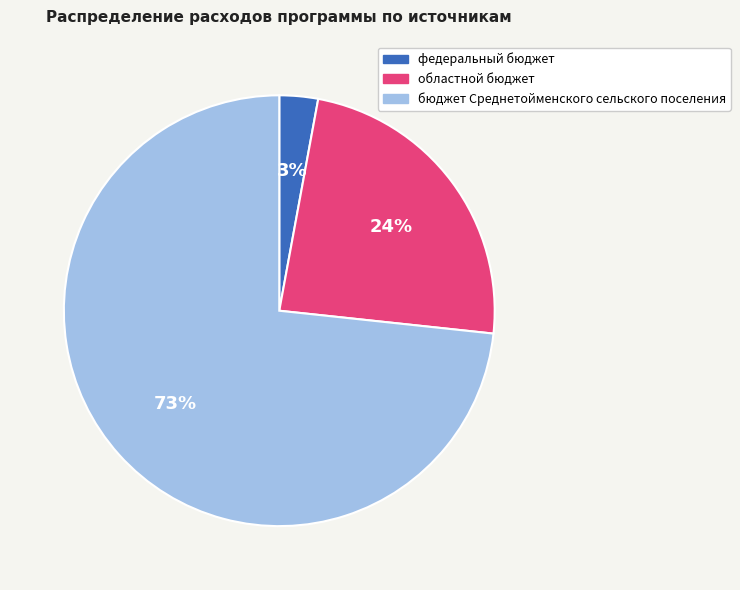

What percentage is the бюджет Среднетойменского сельского поселения slice, to the nearest percent?

73%